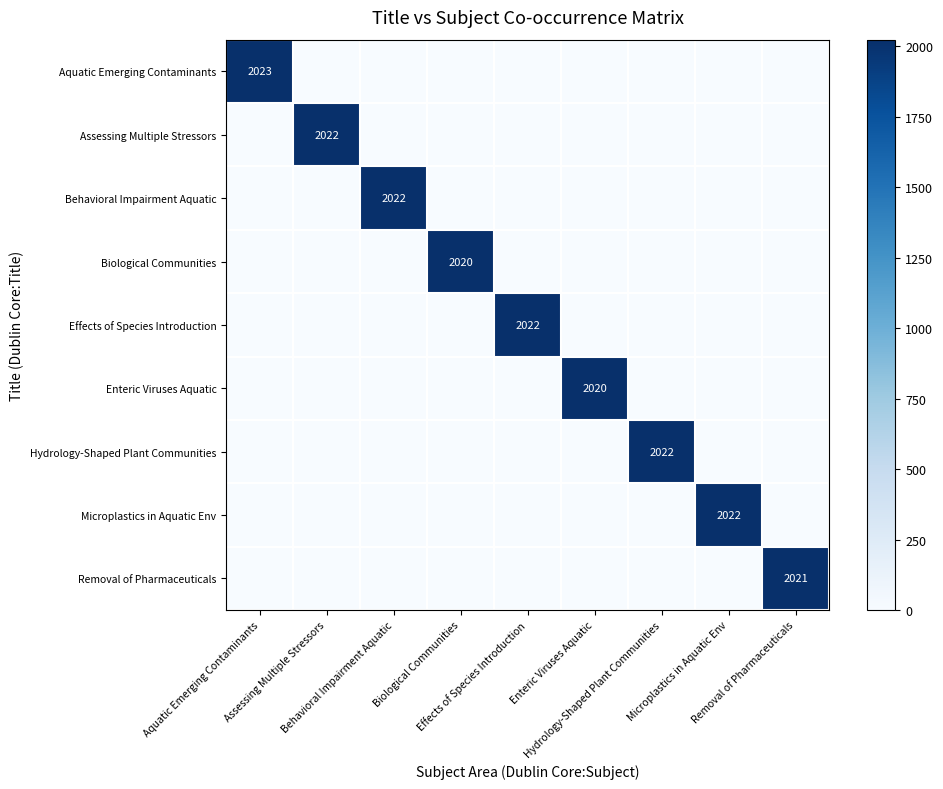

Which series has the largest total across all categories?

Aquatic Emerging Contaminants